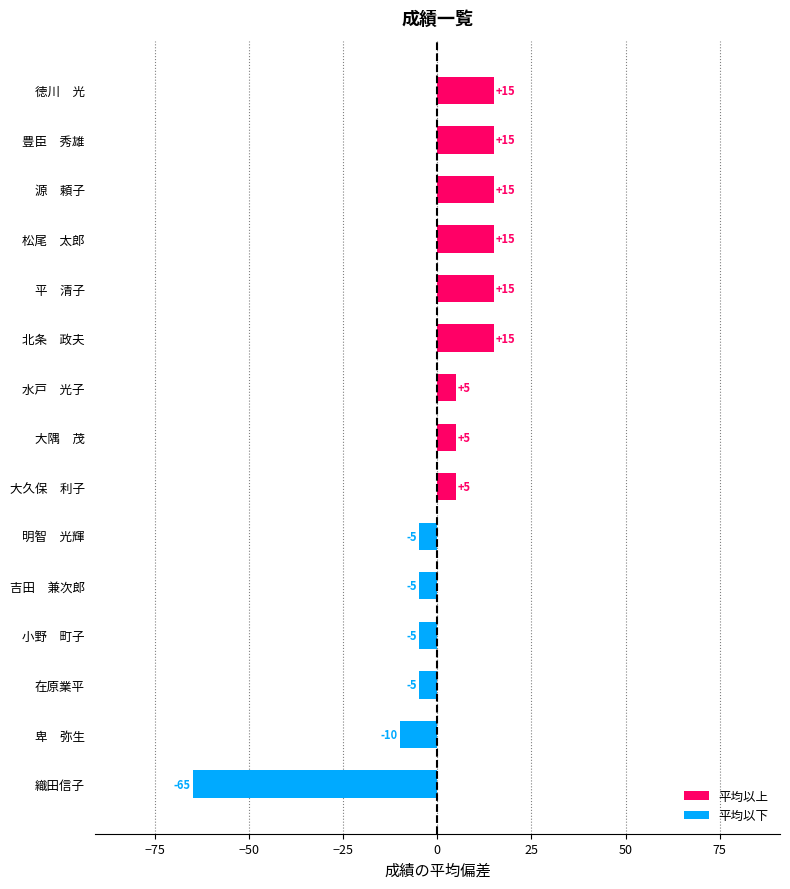

Read the value at 豊臣　秀雄.

15